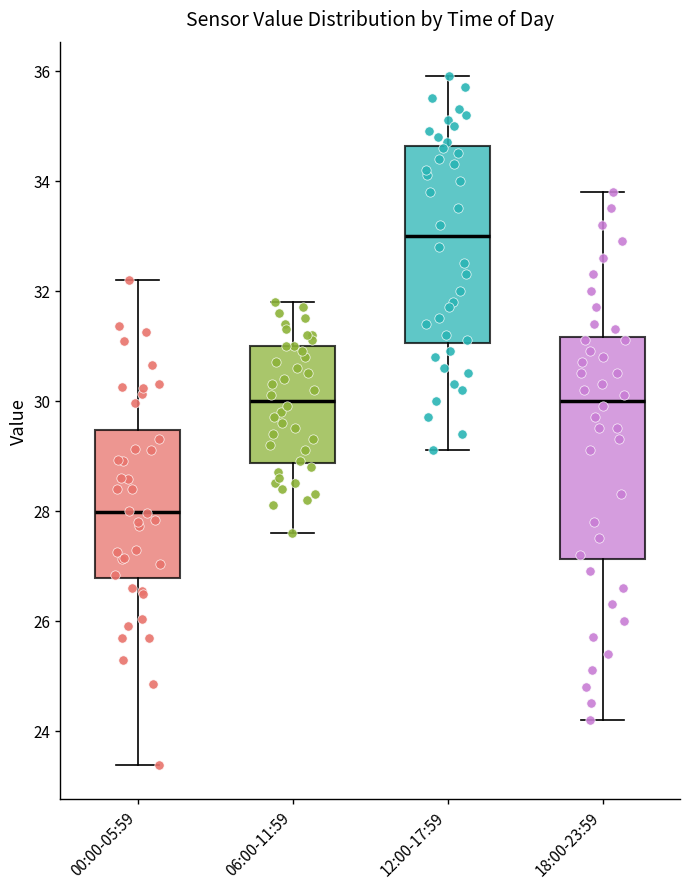

Reading left to right, transcribe this box plot: for each box, give where its median line is, the range the box spans, and where its two whiskers end, as read against the y-axis. The values are not printed on the chart, so give them approximately, as read against the axis.

00:00-05:59: median 28.0, box 26.8 to 29.4, whiskers 23.4 to 32.2
06:00-11:59: median 30.0, box 28.8 to 31.0, whiskers 27.6 to 31.8
12:00-17:59: median 33.0, box 31.0 to 34.6, whiskers 29.2 to 36.0
18:00-23:59: median 30.0, box 27.2 to 31.2, whiskers 24.2 to 33.8